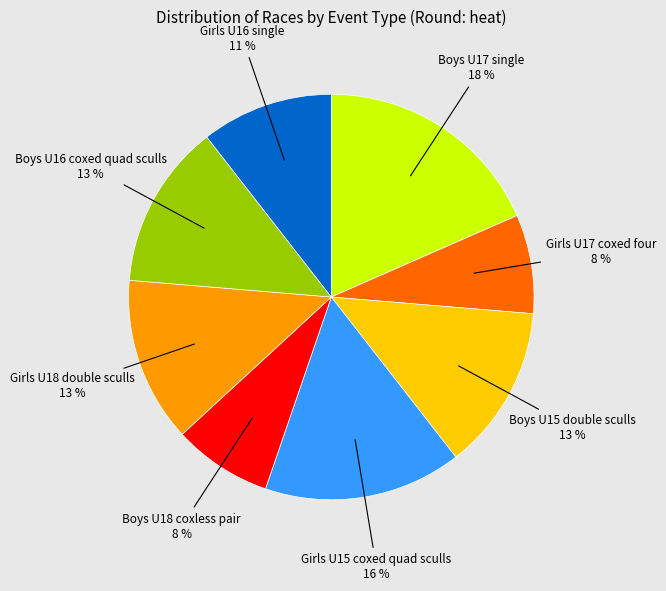

Does any single category account for the majority?

No